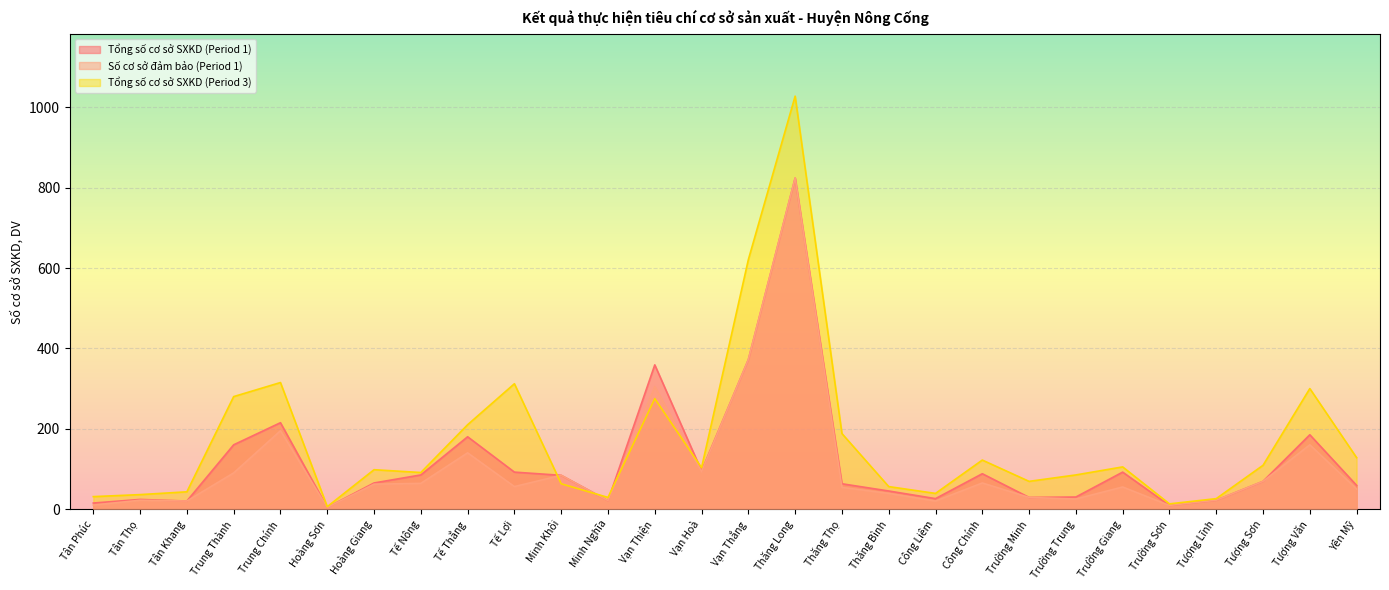

Rank the series at Trường Sơn from highest to lowest value.

Tổng số cơ sở SXKD (Period 3), Tổng số cơ sở SXKD (Period 1), Số cơ sở đảm bảo (Period 1)